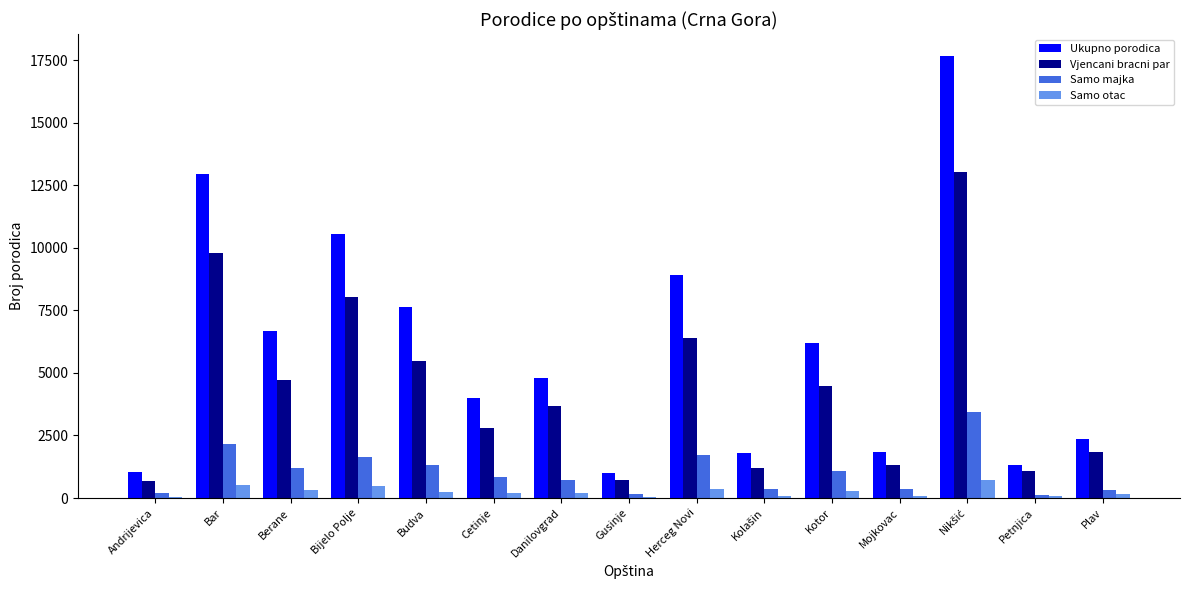

What is the average value of the Samo majka series?

1045